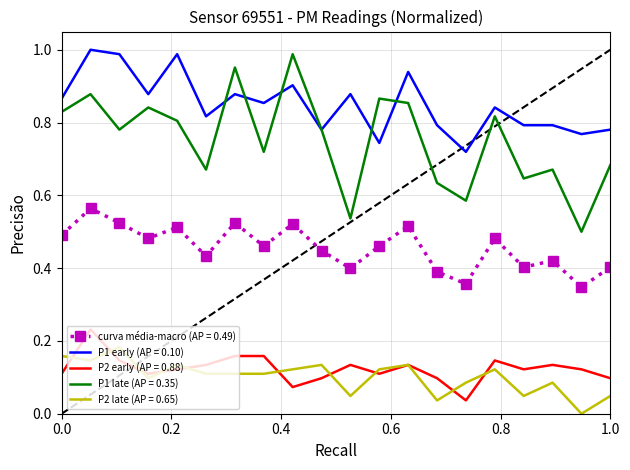

Which series has the largest total across all categories?

P1 early (AP = 0.10)